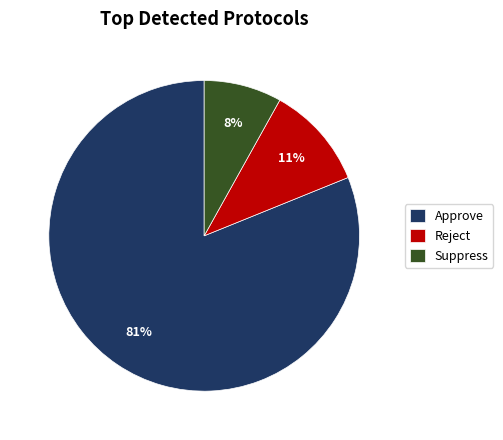

True or false: Suppress accounts for 8% of the total.

True